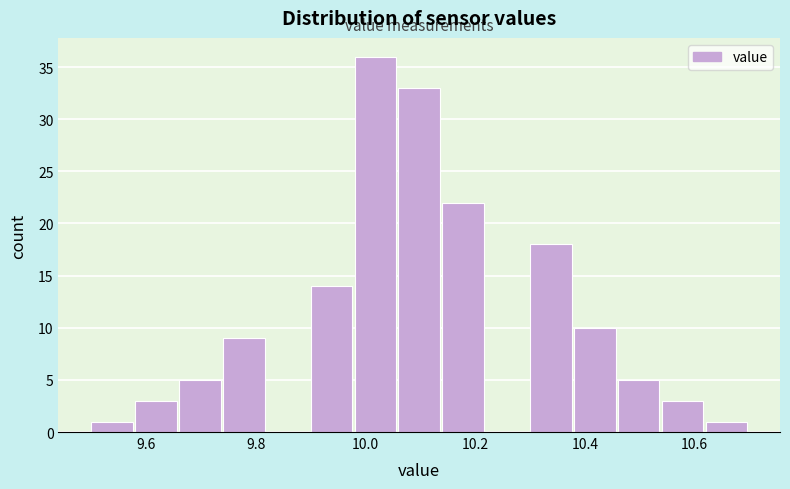

Over which range of the x-axis is the bar tallest?

9.98 to 10.06